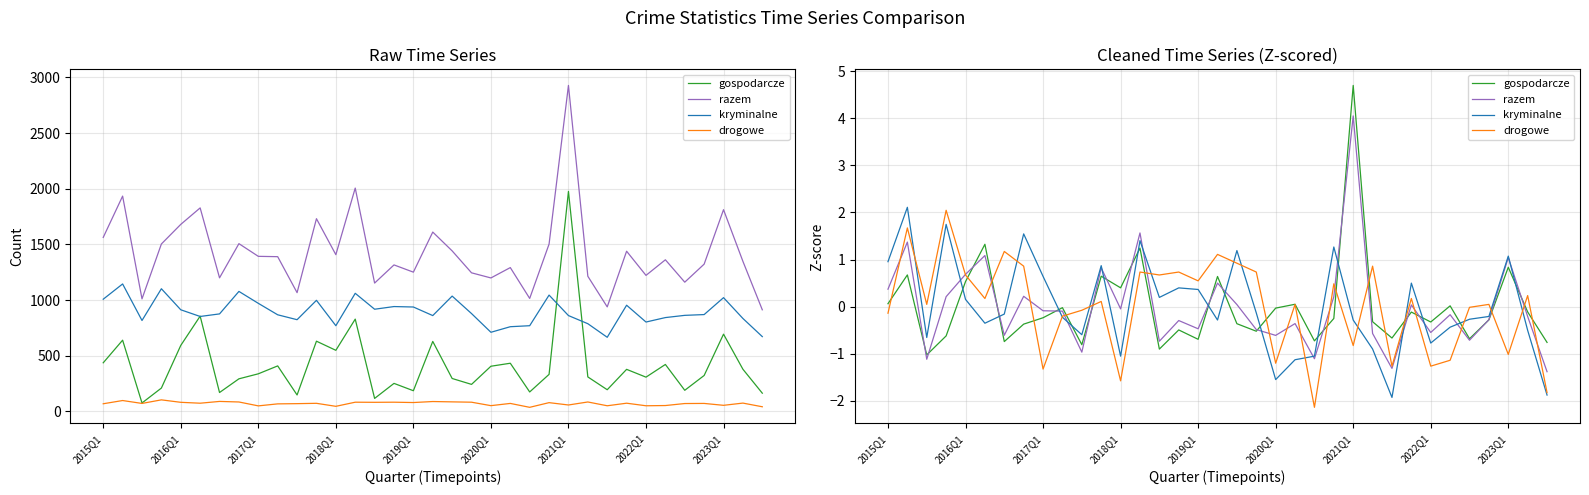

True or false: kryminalne has a value of -0.4 at 21.

False